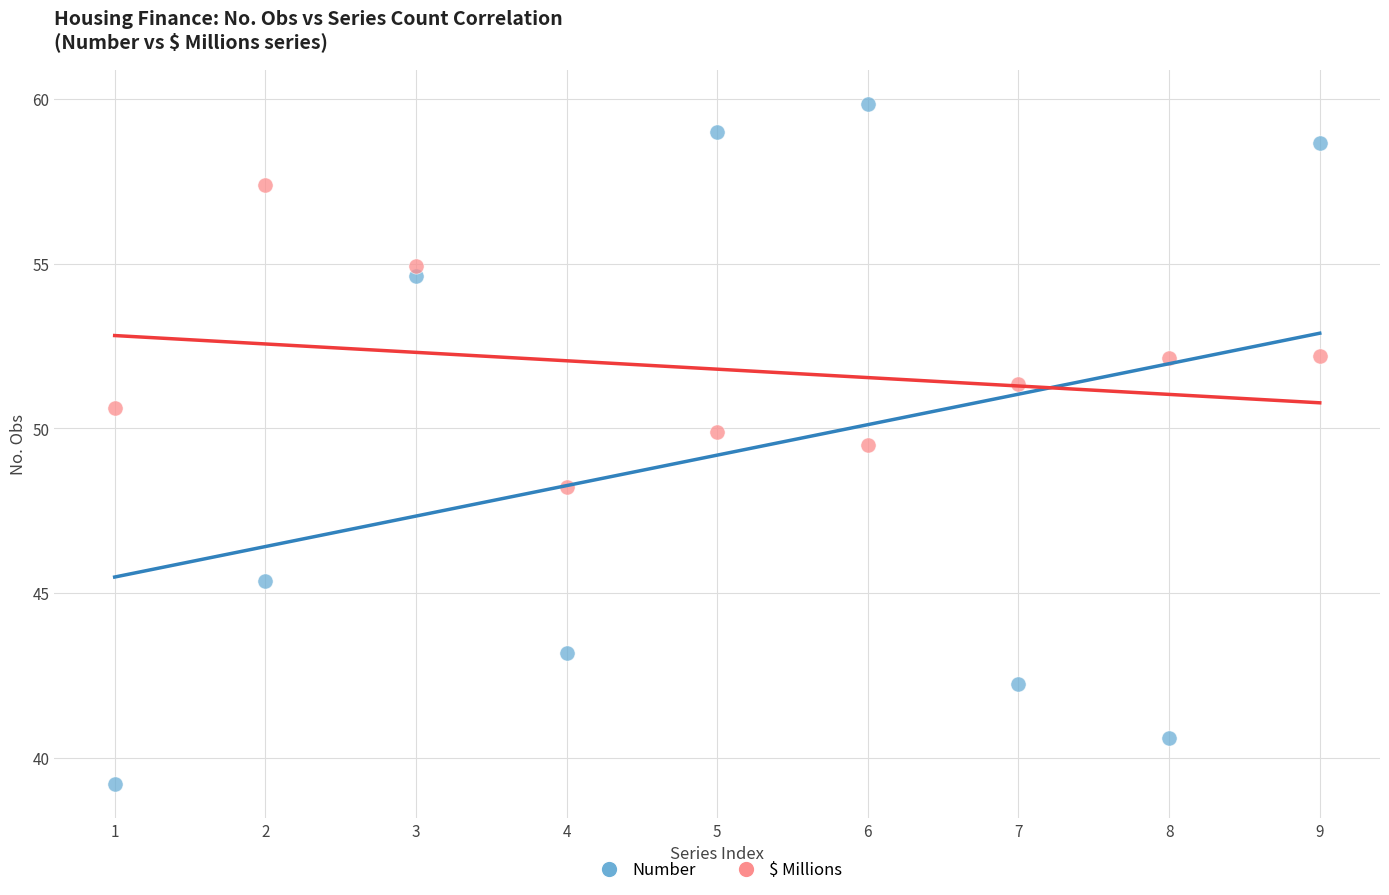

Which series reaches the maximum Y coordinate?

Number